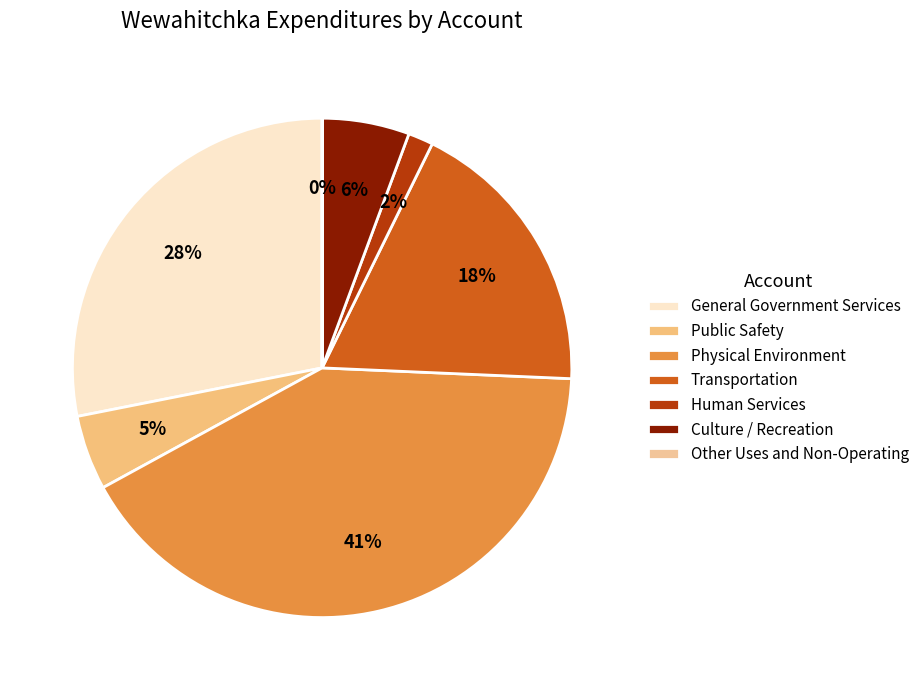

Combined, do Transportation and Other Uses and Non-Operating account for over 50%?

No